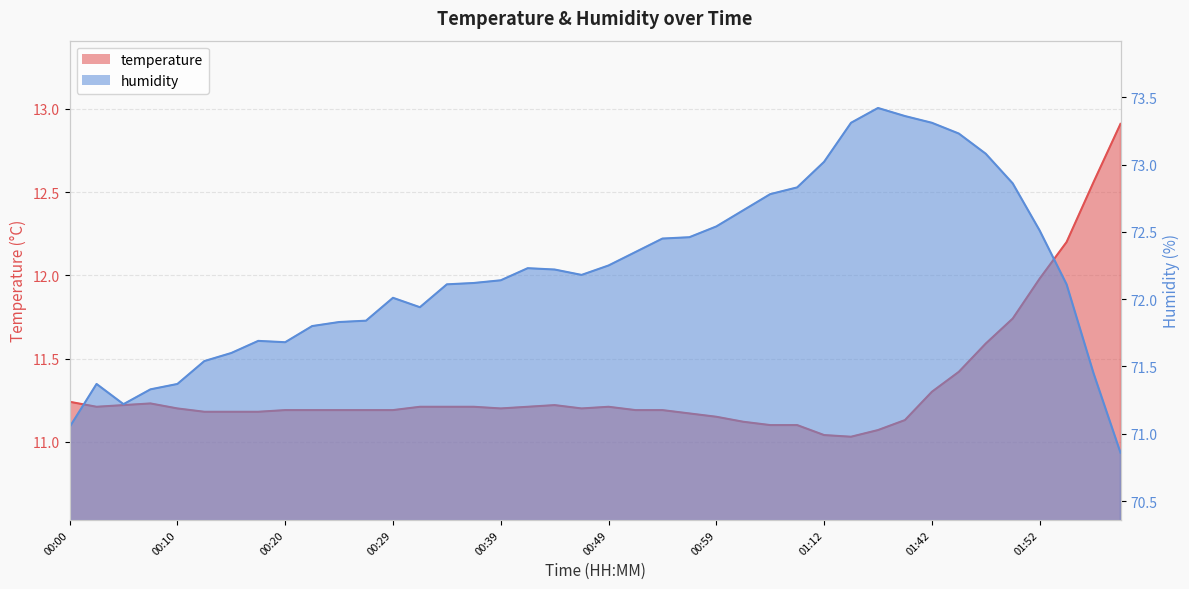

At which category does temperature reach its first local peak?

00:08